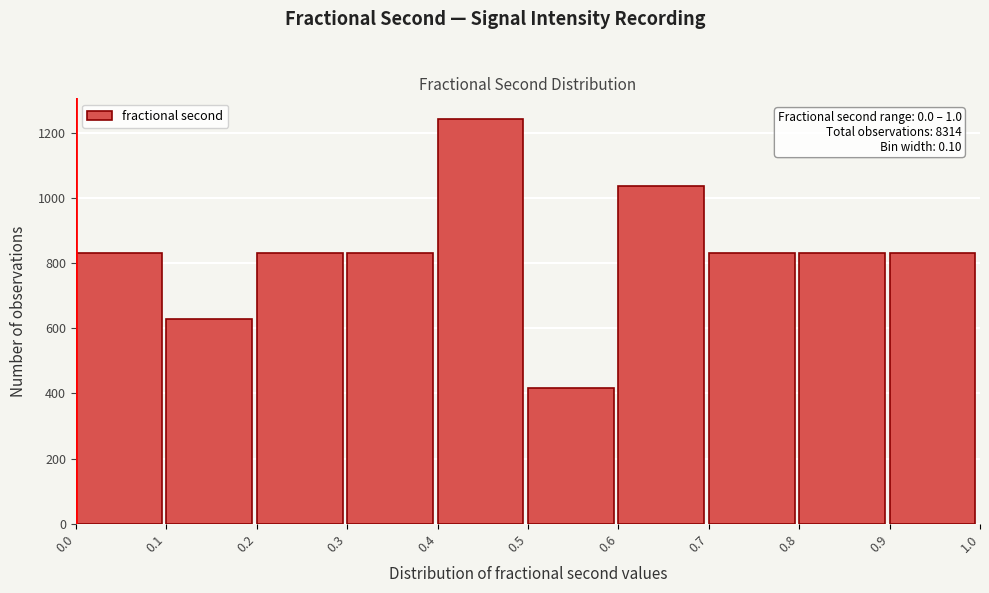

Which range on the x-axis has the tallest bar?

0.4 to 0.5